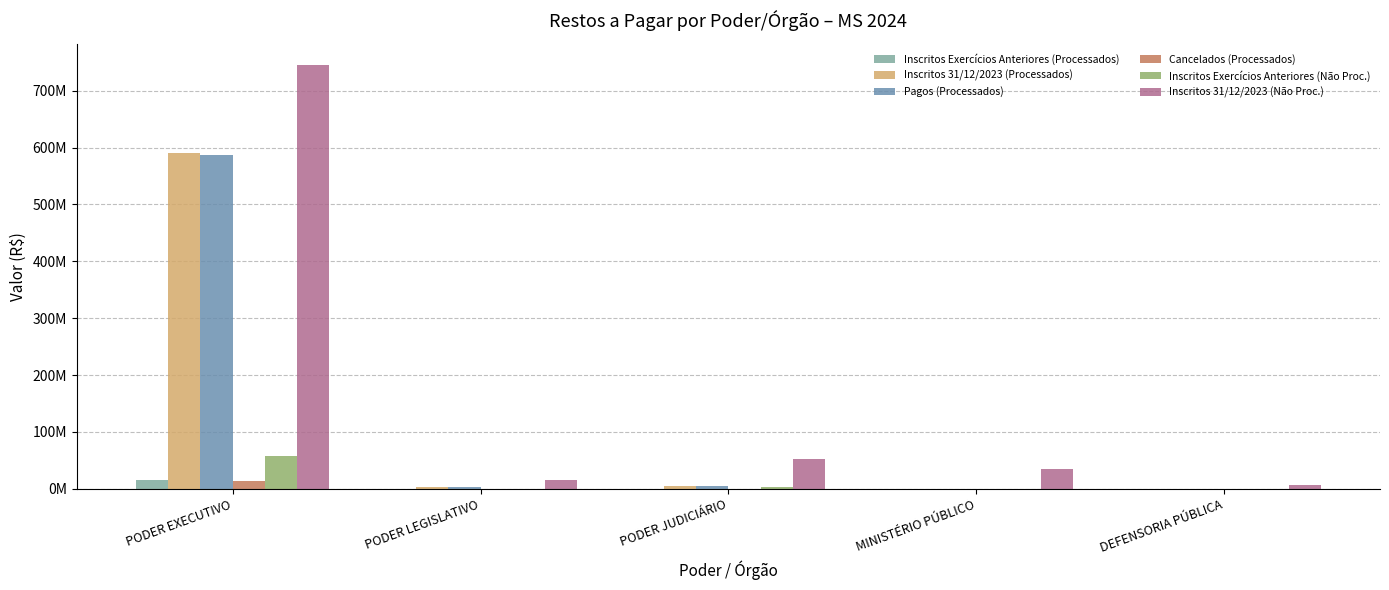

Does the chart contain stacked bars?

No